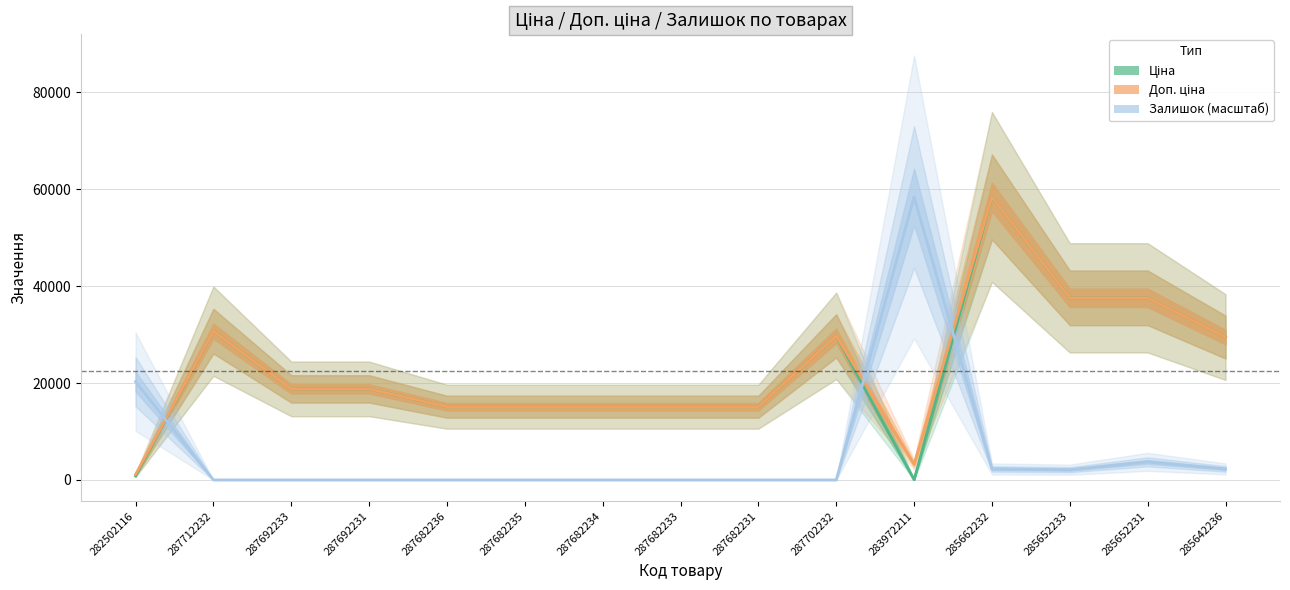

Which has a higher value, 287702232 or 285662232?

285662232